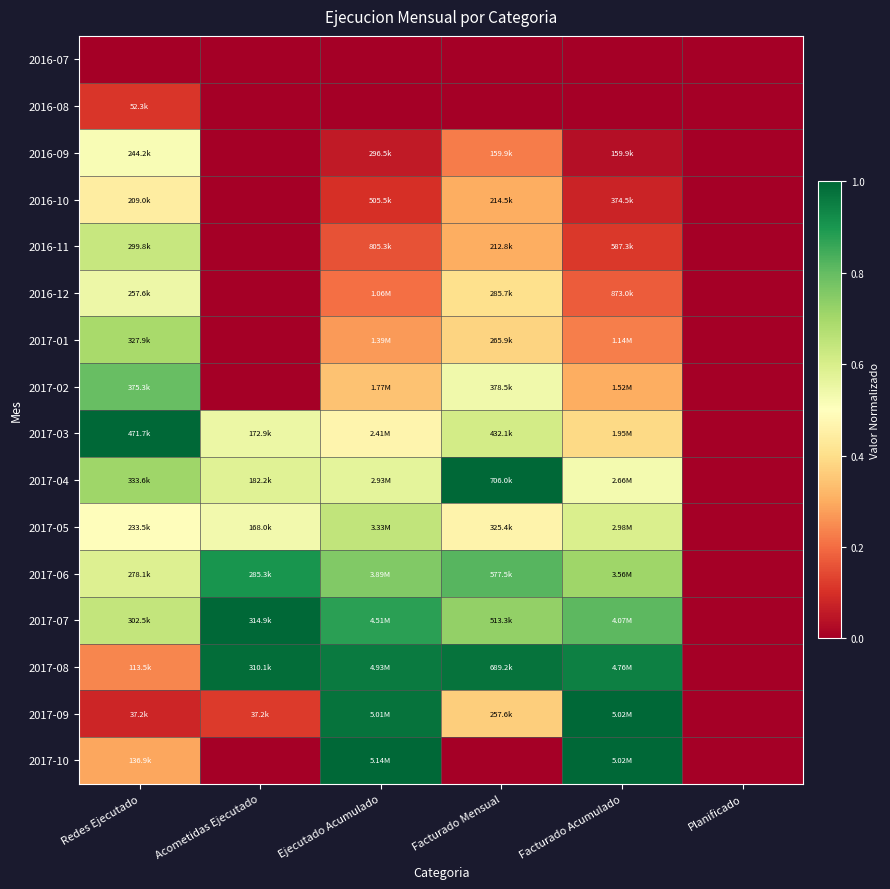

Reading left to right, extract all data points from this chart.

2016-07: Redes Ejecutado=0.0	Acometidas Ejecutado=0.0	Ejecutado Acumulado=0.0	Facturado Mensual=0.0	Facturado Acumulado=0.0	Planificado=0.0
2016-08: Redes Ejecutado=0.1	Acometidas Ejecutado=0.0	Ejecutado Acumulado=0.0	Facturado Mensual=0.0	Facturado Acumulado=0.0	Planificado=0.0
2016-09: Redes Ejecutado=0.5	Acometidas Ejecutado=0.0	Ejecutado Acumulado=0.1	Facturado Mensual=0.2	Facturado Acumulado=0.0	Planificado=0.0
2016-10: Redes Ejecutado=0.4	Acometidas Ejecutado=0.0	Ejecutado Acumulado=0.1	Facturado Mensual=0.3	Facturado Acumulado=0.1	Planificado=0.0
2016-11: Redes Ejecutado=0.6	Acometidas Ejecutado=0.0	Ejecutado Acumulado=0.2	Facturado Mensual=0.3	Facturado Acumulado=0.1	Planificado=0.0
2016-12: Redes Ejecutado=0.5	Acometidas Ejecutado=0.0	Ejecutado Acumulado=0.2	Facturado Mensual=0.4	Facturado Acumulado=0.2	Planificado=0.0
2017-01: Redes Ejecutado=0.7	Acometidas Ejecutado=0.0	Ejecutado Acumulado=0.3	Facturado Mensual=0.4	Facturado Acumulado=0.2	Planificado=0.0
2017-02: Redes Ejecutado=0.8	Acometidas Ejecutado=0.0	Ejecutado Acumulado=0.3	Facturado Mensual=0.5	Facturado Acumulado=0.3	Planificado=0.0
2017-03: Redes Ejecutado=1.0	Acometidas Ejecutado=0.5	Ejecutado Acumulado=0.5	Facturado Mensual=0.6	Facturado Acumulado=0.4	Planificado=0.0
2017-04: Redes Ejecutado=0.7	Acometidas Ejecutado=0.6	Ejecutado Acumulado=0.6	Facturado Mensual=1.0	Facturado Acumulado=0.5	Planificado=0.0
2017-05: Redes Ejecutado=0.5	Acometidas Ejecutado=0.5	Ejecutado Acumulado=0.6	Facturado Mensual=0.5	Facturado Acumulado=0.6	Planificado=0.0
2017-06: Redes Ejecutado=0.6	Acometidas Ejecutado=0.9	Ejecutado Acumulado=0.8	Facturado Mensual=0.8	Facturado Acumulado=0.7	Planificado=0.0
2017-07: Redes Ejecutado=0.6	Acometidas Ejecutado=1.0	Ejecutado Acumulado=0.9	Facturado Mensual=0.7	Facturado Acumulado=0.8	Planificado=0.0
2017-08: Redes Ejecutado=0.2	Acometidas Ejecutado=1.0	Ejecutado Acumulado=1.0	Facturado Mensual=1.0	Facturado Acumulado=0.9	Planificado=0.0
2017-09: Redes Ejecutado=0.1	Acometidas Ejecutado=0.1	Ejecutado Acumulado=1.0	Facturado Mensual=0.4	Facturado Acumulado=1.0	Planificado=0.0
2017-10: Redes Ejecutado=0.3	Acometidas Ejecutado=0.0	Ejecutado Acumulado=1.0	Facturado Mensual=0.0	Facturado Acumulado=1.0	Planificado=0.0